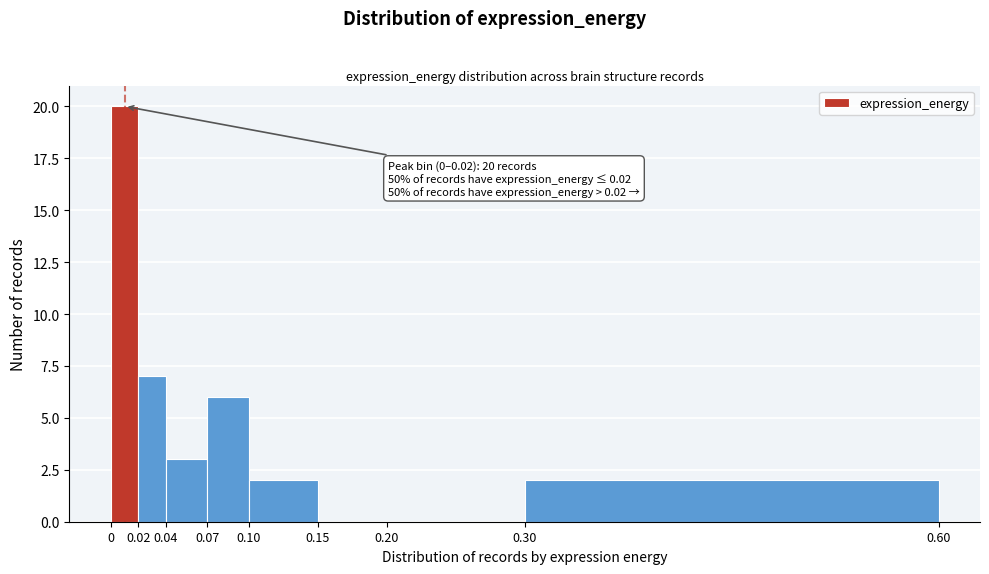

Over which range of the x-axis is the bar tallest?

0 to 0.02